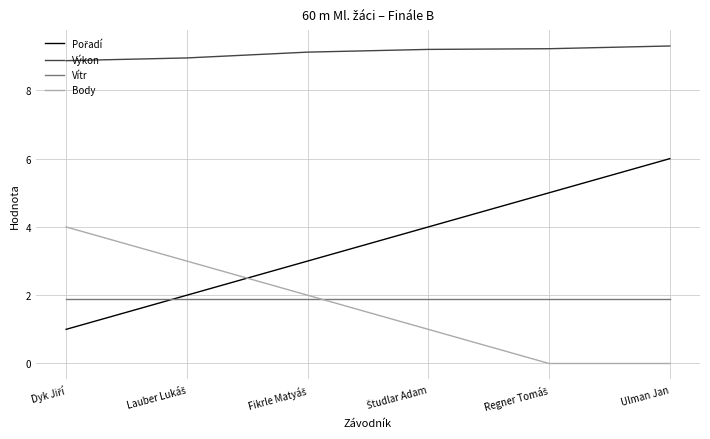

What is the maximum value for Výkon?

9.3